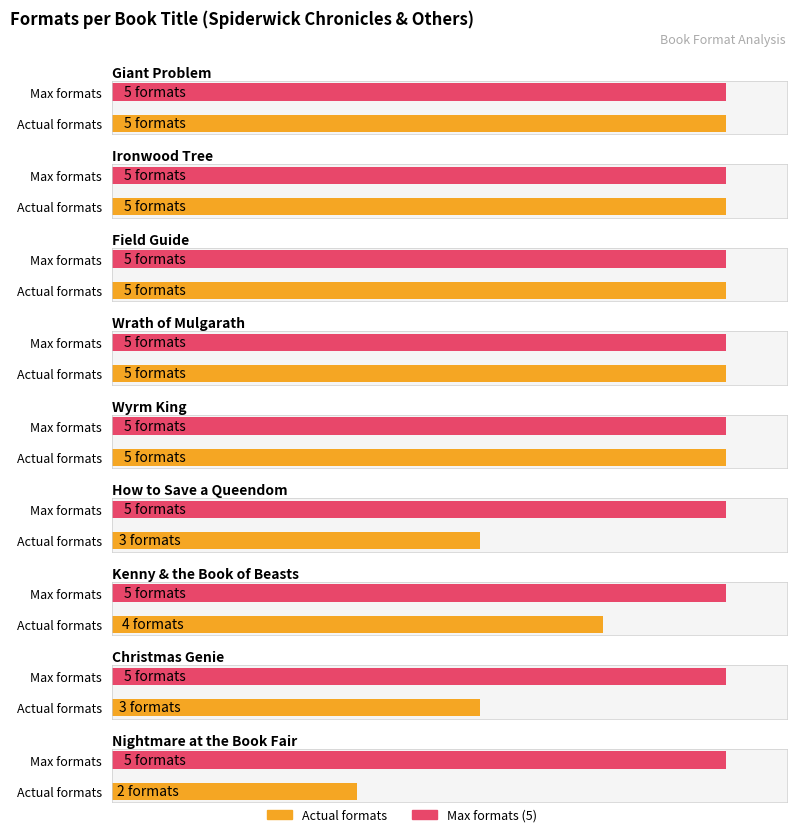

What is the sum of all values?

37